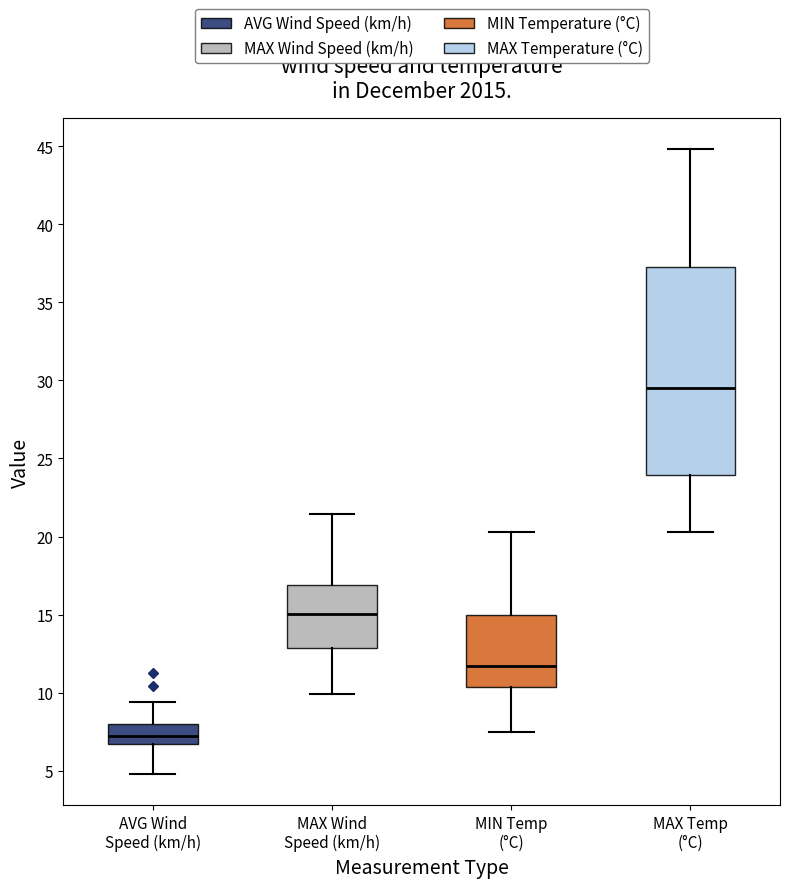

Where does the lower whisker of the box for MIN Temp (°C) end on the y-axis? The values are not printed on the chart, so give them approximately, as read against the axis.

7.5